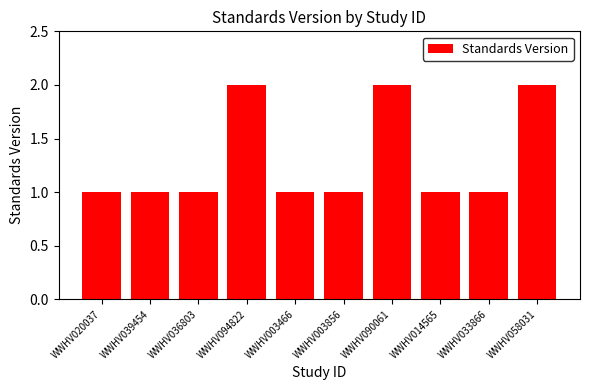

What is the sum of all values?

13